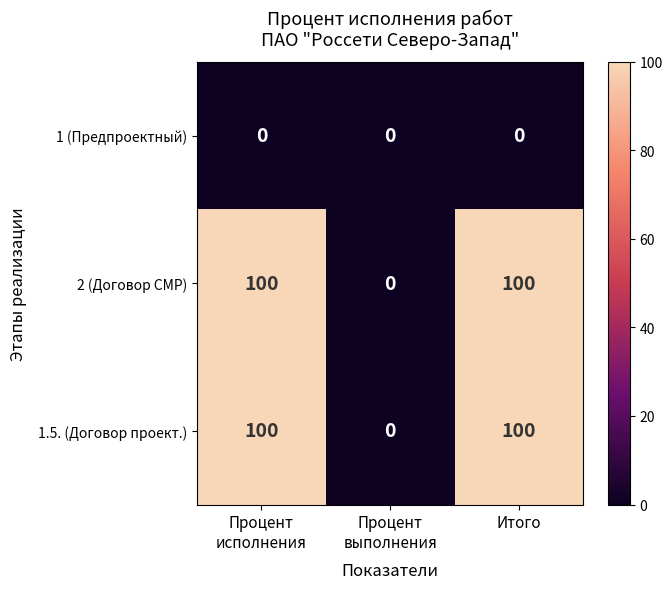

Reading left to right, what are all the values shown in this chart?

1 (Предпроектный): 0	0	0
2 (Договор СМР): 100	0	100
1.5. (Договор проект.): 100	0	100